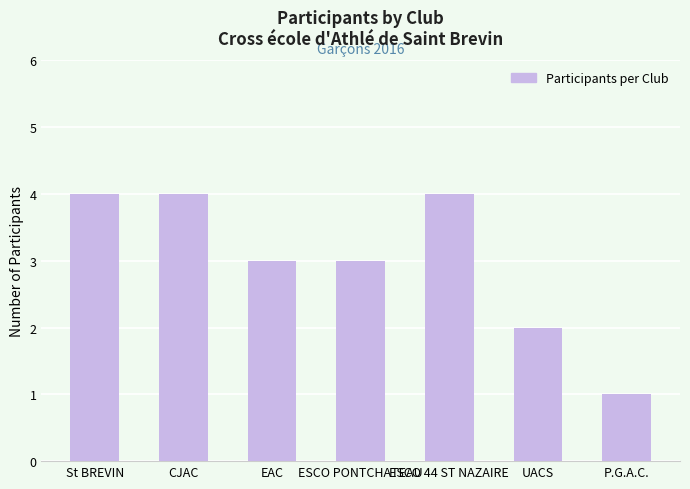

Reading left to right, what are all the values shown in this chart?

St BREVIN=4	CJAC=4	EAC=3	ESCO PONTCHATEAU=3	ESCO 44 ST NAZAIRE=4	UACS=2	P.G.A.C.=1